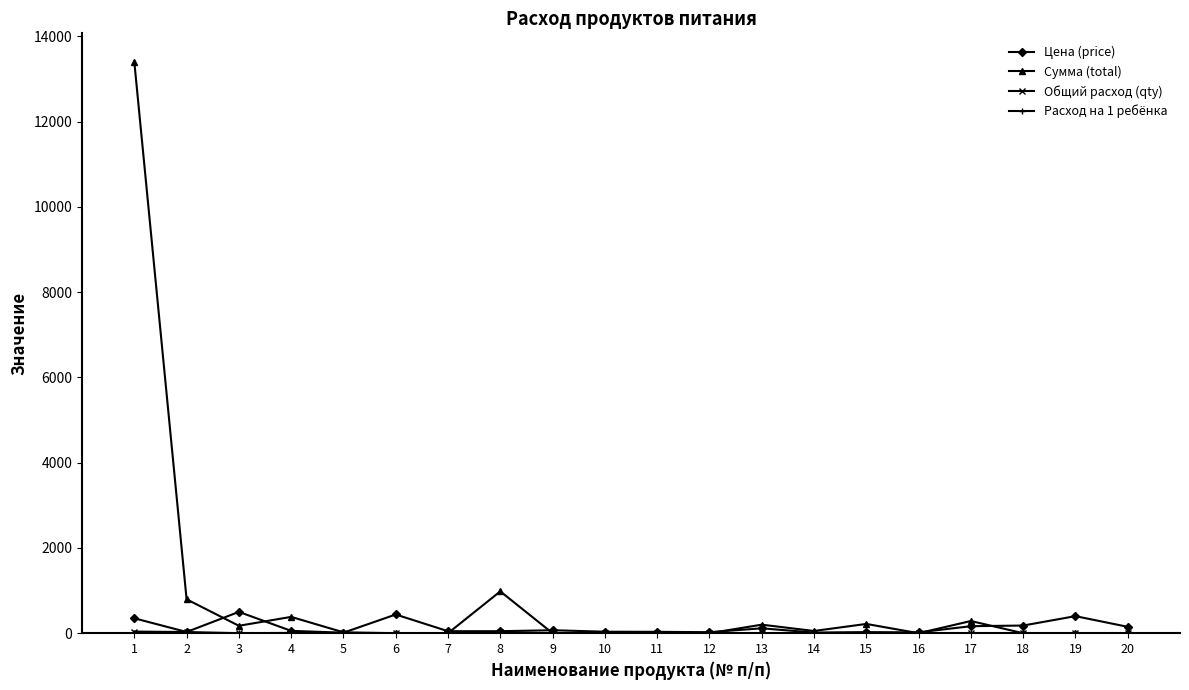

What is the greatest value displayed?

13398.0